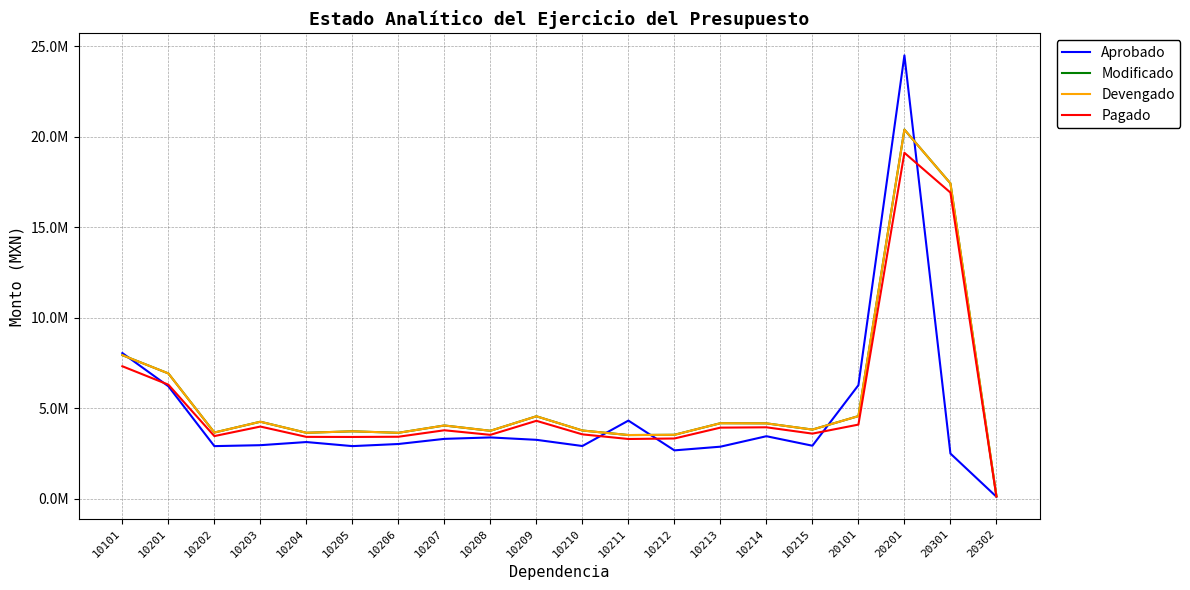

Is this an area chart (filled region under the line)?

No